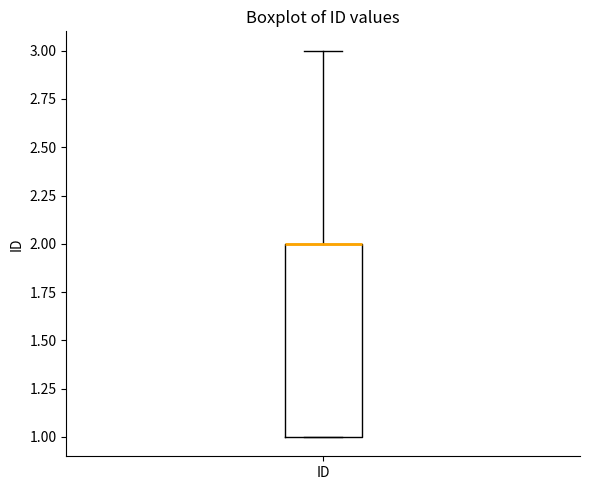

Where does the upper whisker of the box for ID end on the y-axis? The values are not printed on the chart, so give them approximately, as read against the axis.

3